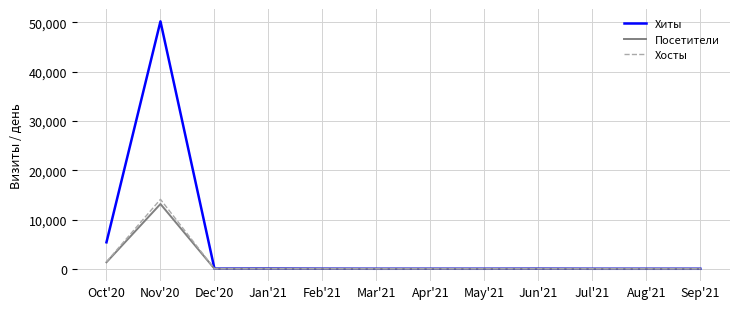

At which category is the sum across all series the highest?

Nov'20